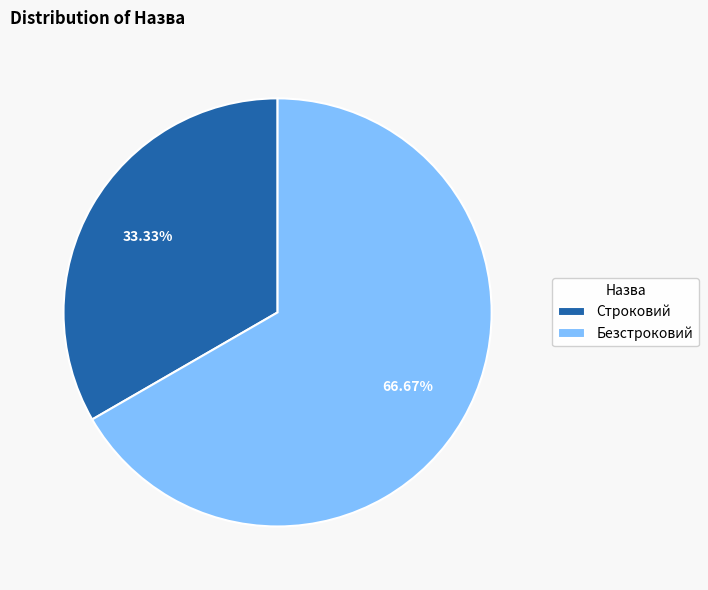

To the nearest percent, what percentage of the pie is Безстроковий?

67%